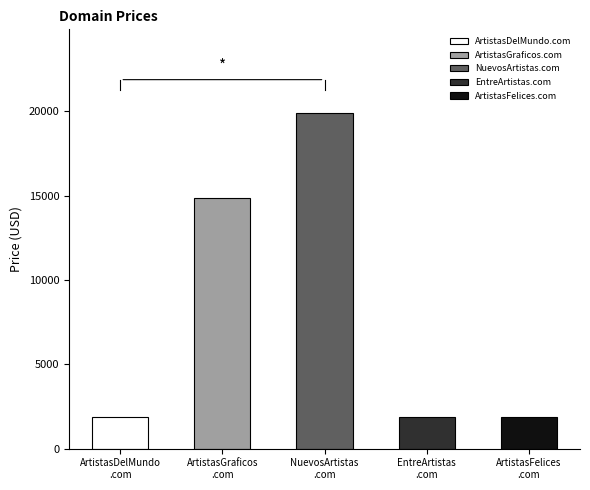

What is the approximate value at ArtistasFelices.com?

1888